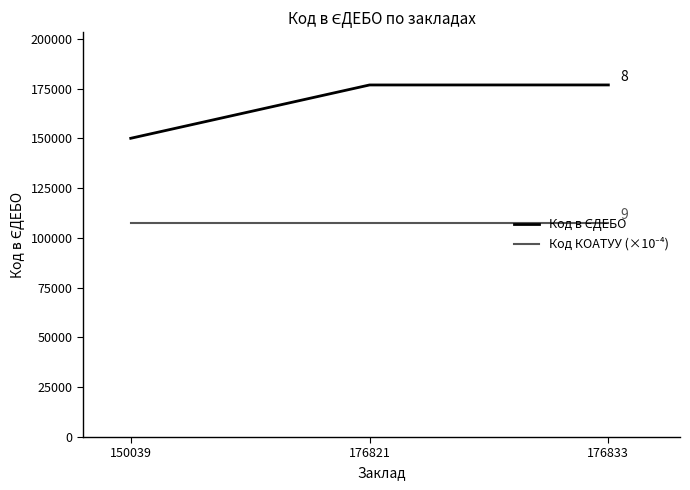

What is the total value across all series at 150039?

257455.2